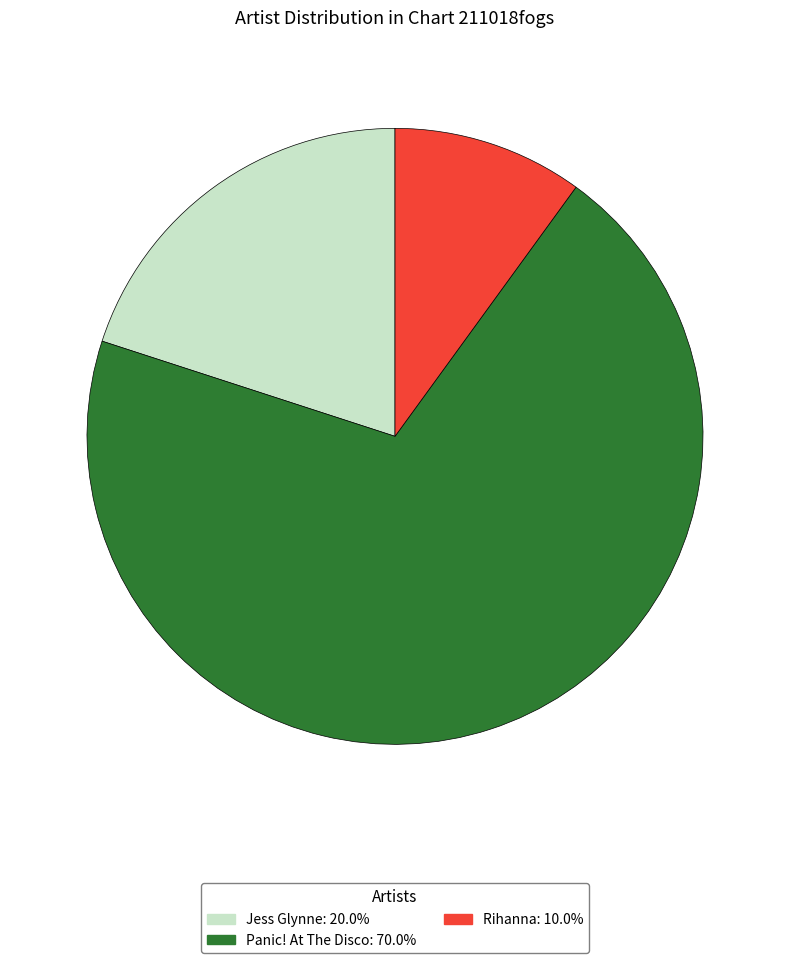

Is the sum of Rihanna and Jess Glynne greater than half?

No